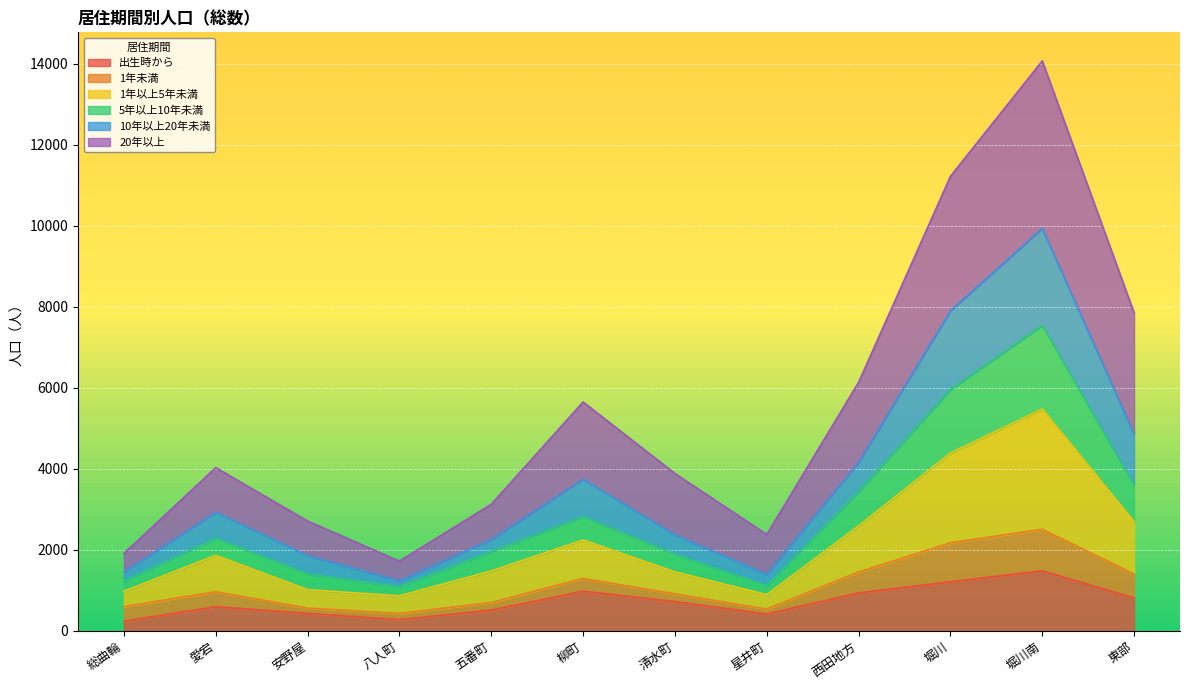

At which category is the sum across all series the highest?

堀川南